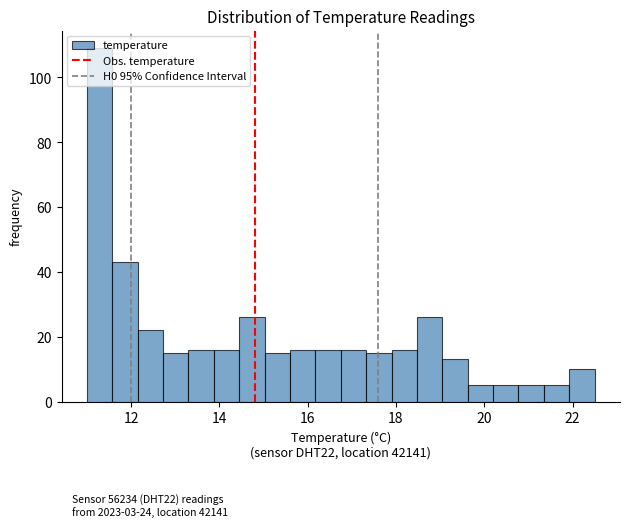

Read against the x-axis, roughly where is the centre of the tallest bar?

11.2